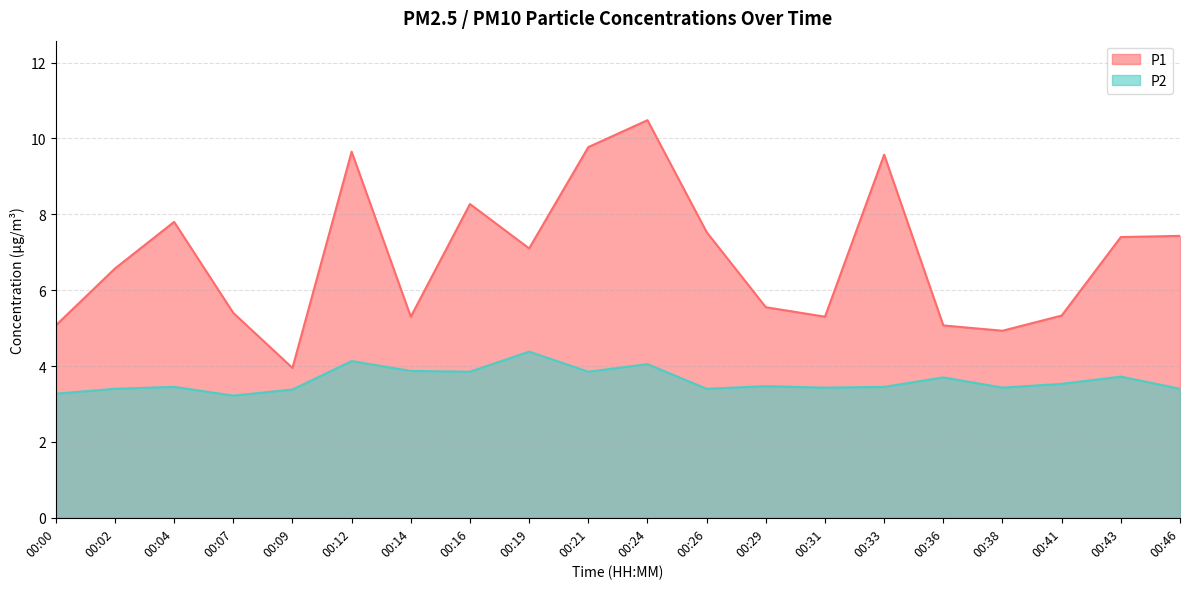

At 00:04, list the series in order from largest to smallest.

P1, P2